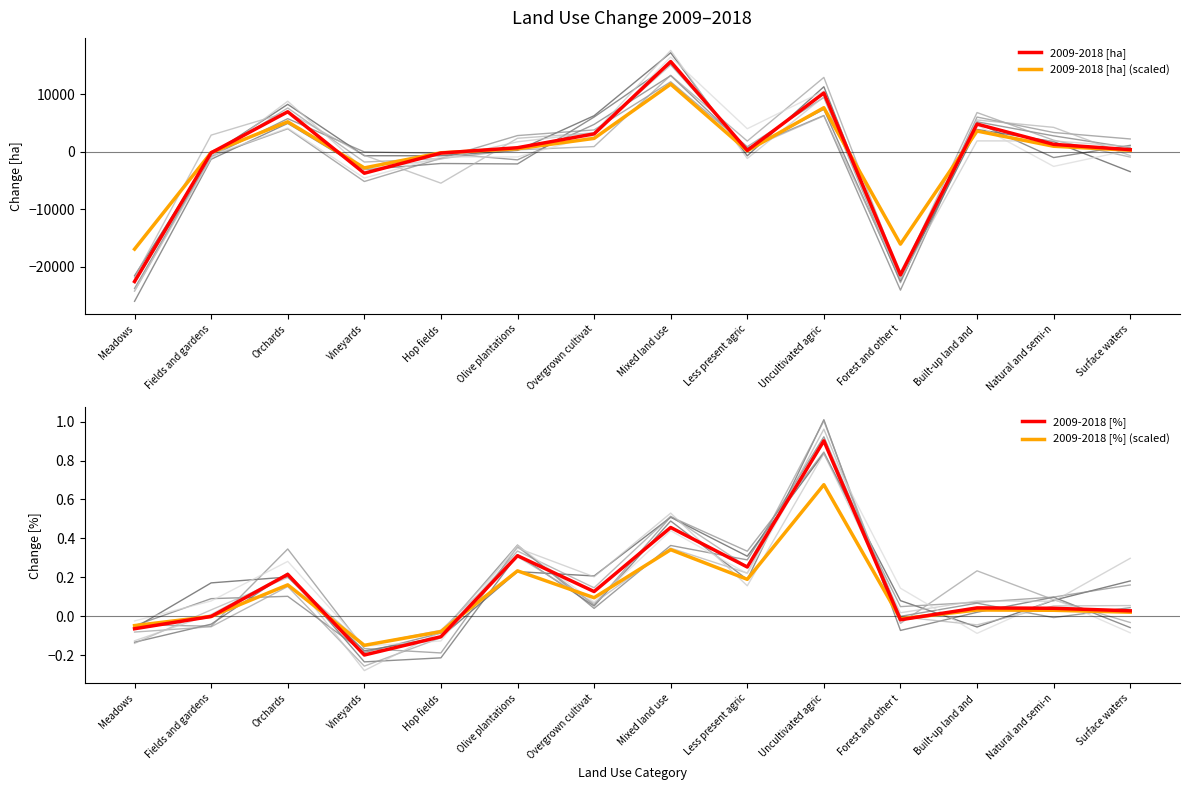

After their last crossing, which series has the higher values: 2009-2018 [ha] or 2009-2018 [ha] (scaled)?

2009-2018 [ha]